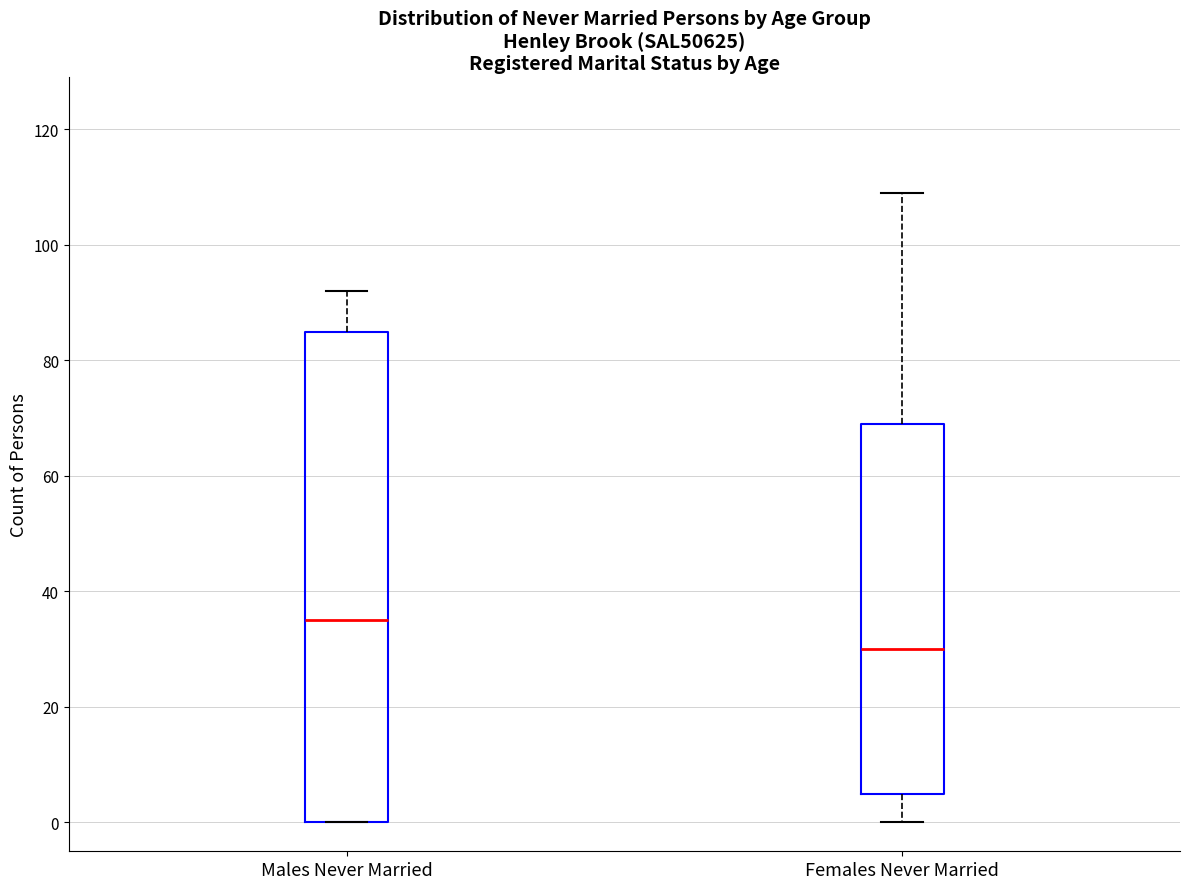

Where does the upper whisker of the box for Males Never Married end on the y-axis? The values are not printed on the chart, so give them approximately, as read against the axis.

92